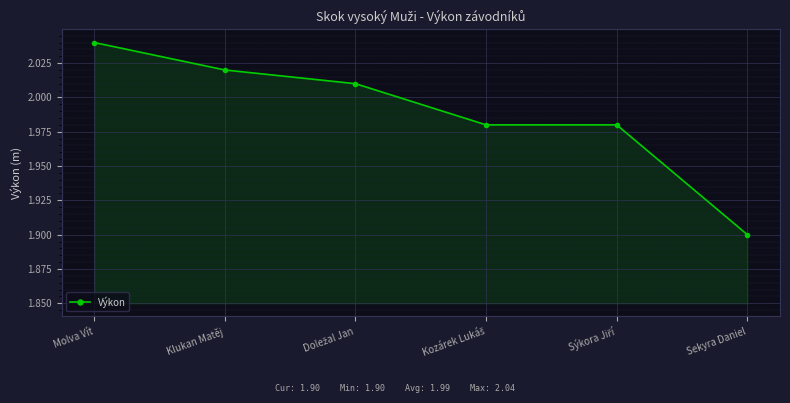

What is the minimum value shown in the chart?

1.9